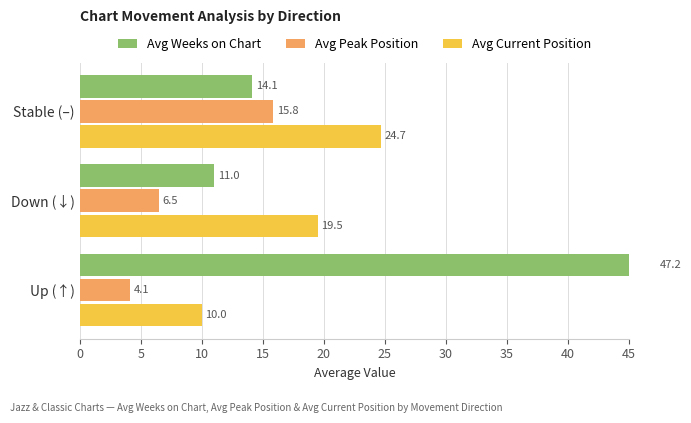

Is it true that Avg Weeks on Chart equals 6.0 at Down (↓)?

False